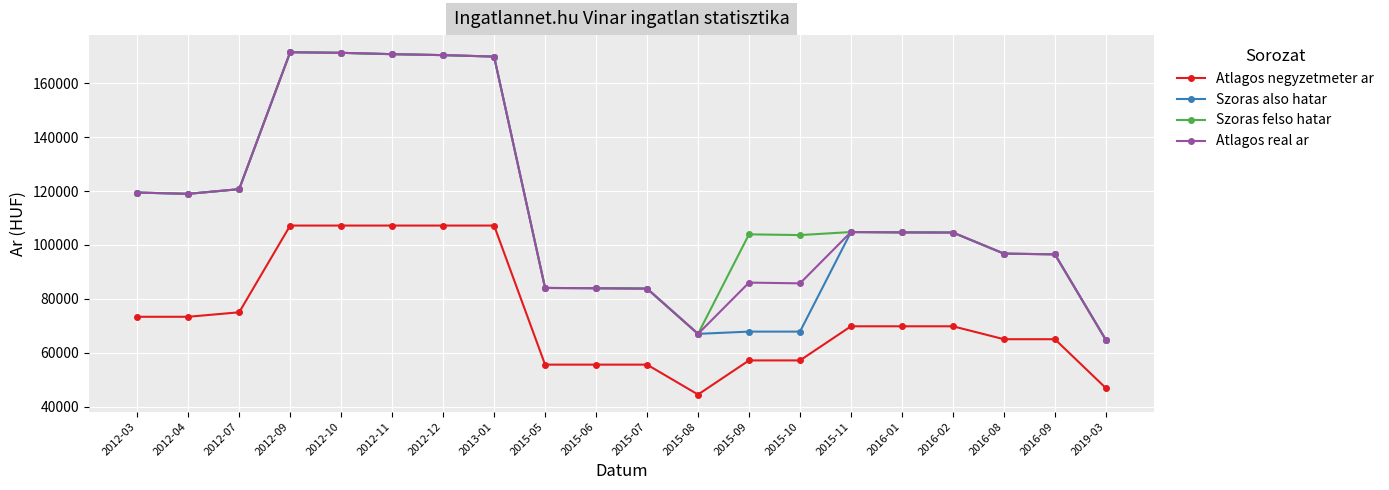

What is the spread (max minus min) of values at 2013-01?

62777